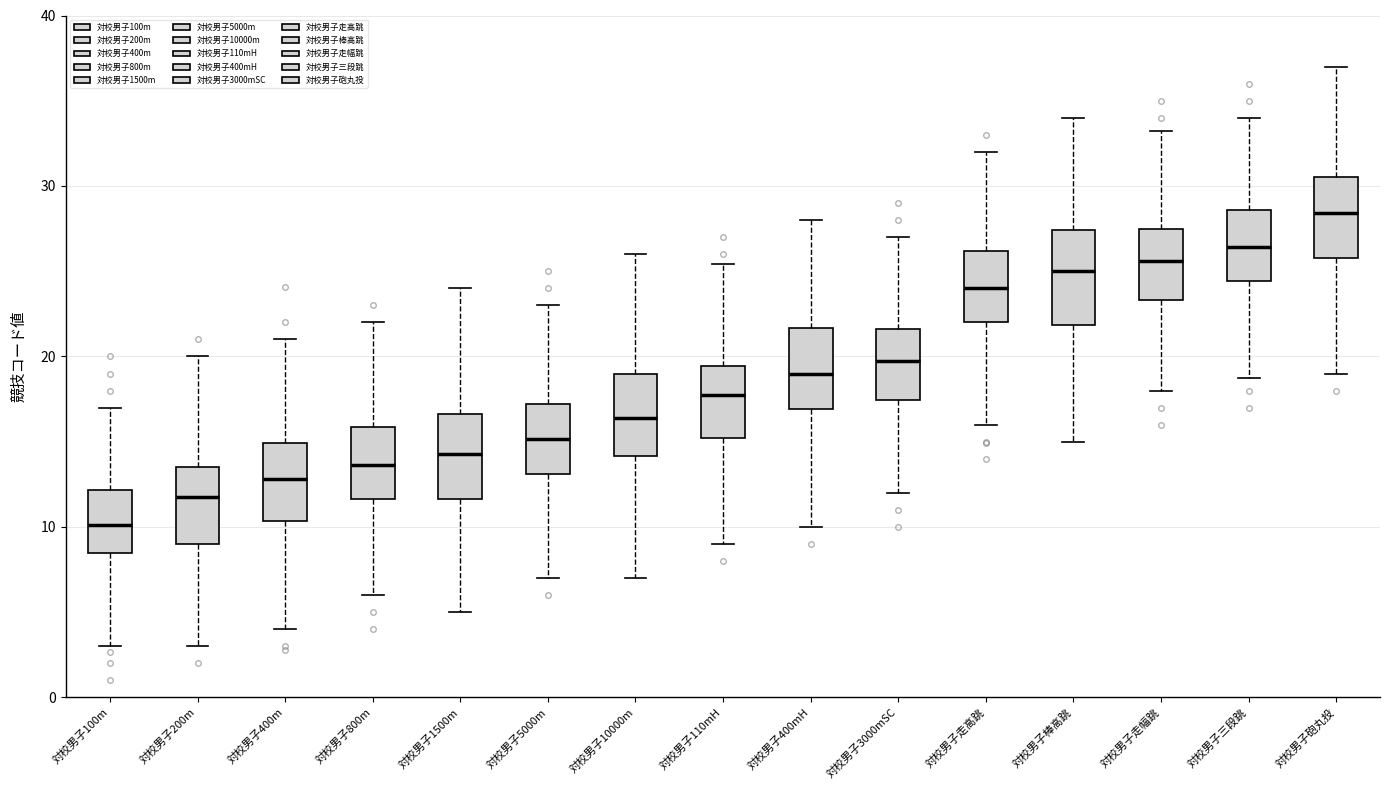

Reading left to right, transcribe this box plot: for each box, give where its median line is, the range the box spans, and where its two whiskers end, as read against the y-axis. The values are not printed on the chart, so give them approximately, as read against the axis.

対校男子100m: median 10, box 8 to 12, whiskers 3 to 17
対校男子200m: median 12, box 9 to 14, whiskers 3 to 20
対校男子400m: median 13, box 10 to 15, whiskers 4 to 21
対校男子800m: median 14, box 12 to 16, whiskers 6 to 22
対校男子1500m: median 14, box 12 to 17, whiskers 5 to 24
対校男子5000m: median 15, box 13 to 17, whiskers 7 to 23
対校男子10000m: median 16, box 14 to 19, whiskers 7 to 26
対校男子110mH: median 18, box 15 to 19, whiskers 9 to 25
対校男子400mH: median 19, box 17 to 22, whiskers 10 to 28
対校男子3000mSC: median 20, box 17 to 22, whiskers 12 to 27
対校男子走高跳: median 24, box 22 to 26, whiskers 16 to 32
対校男子棒高跳: median 25, box 22 to 27, whiskers 15 to 34
対校男子走幅跳: median 26, box 23 to 27, whiskers 18 to 33
対校男子三段跳: median 26, box 24 to 29, whiskers 19 to 34
対校男子砲丸投: median 28, box 26 to 31, whiskers 19 to 37